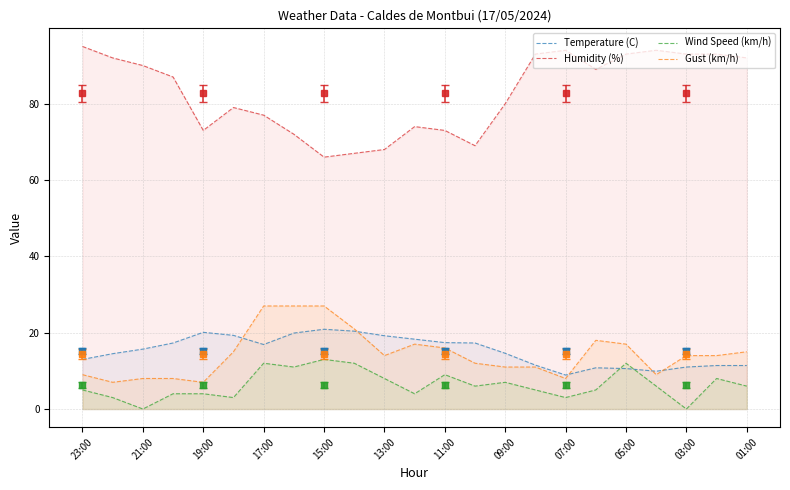

Which series has the largest range (max minus min)?

Humidity (%)